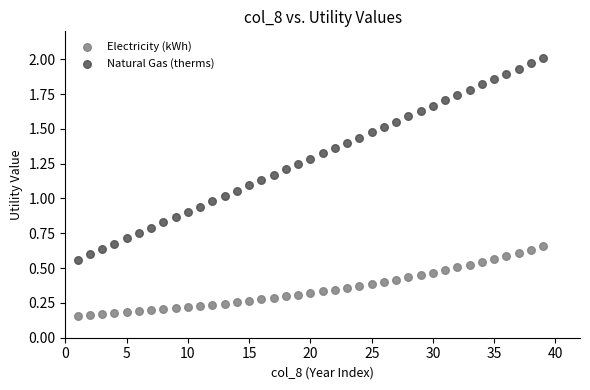

Across all data points, what is the range of X values (max minus min)?

38.0